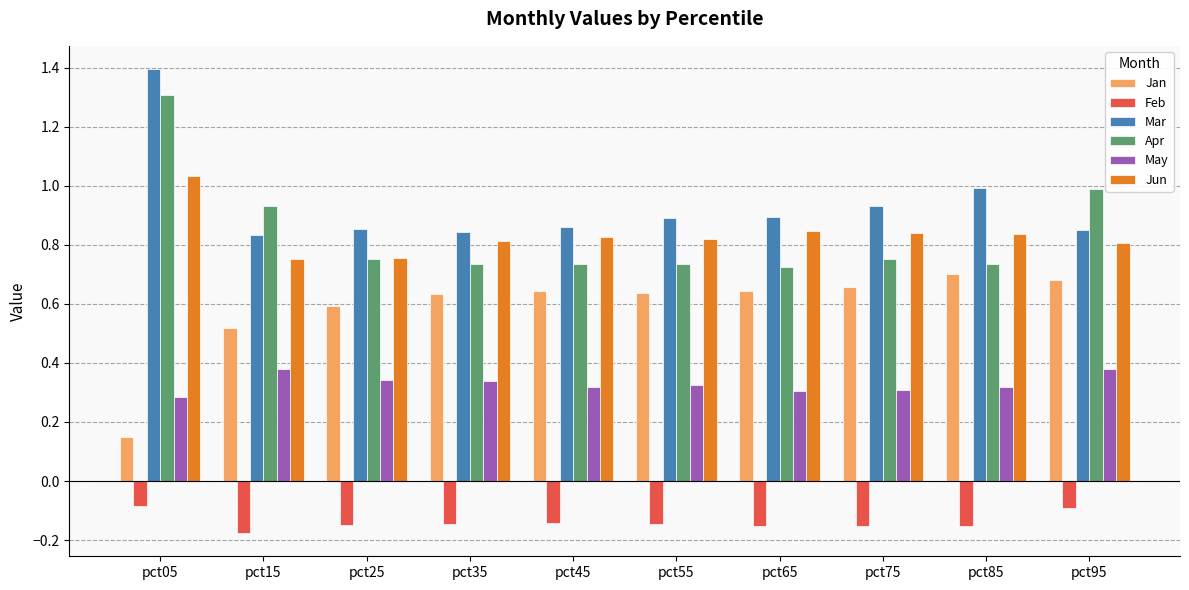

Is the value of Apr at pct25 greater than the value of May at pct15?

Yes